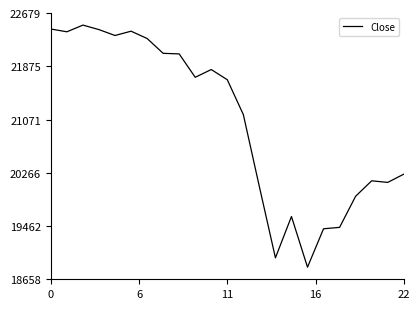

What is the minimum value shown in the chart?

18841